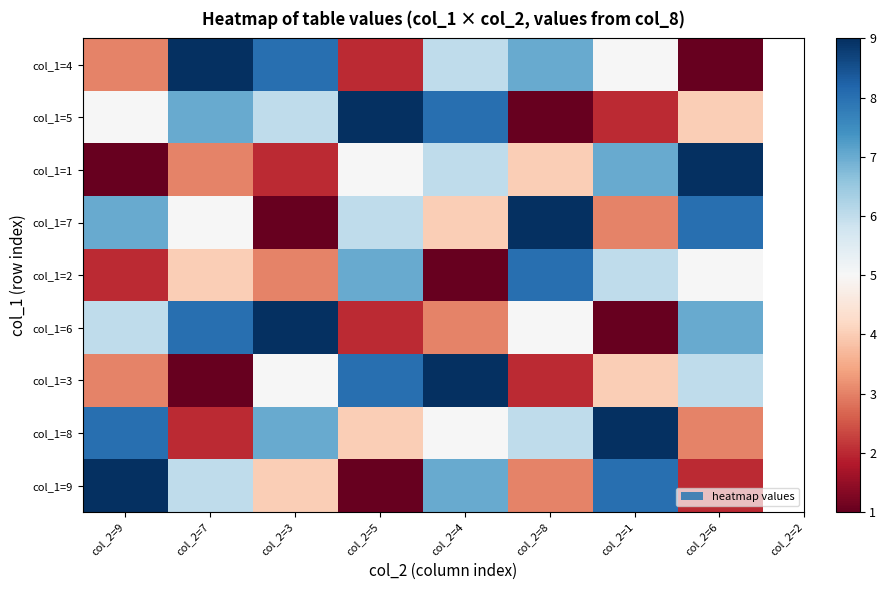

Reading left to right, list all the values displayed in this chart.

col_1=4: col_2=9=3	col_2=7=9	col_2=3=8	col_2=5=2	col_2=4=6	col_2=8=7	col_2=1=5	col_2=6=1
col_1=5: col_2=9=5	col_2=7=7	col_2=3=6	col_2=5=9	col_2=4=8	col_2=8=1	col_2=1=2	col_2=6=4
col_1=1: col_2=9=1	col_2=7=3	col_2=3=2	col_2=5=5	col_2=4=6	col_2=8=4	col_2=1=7	col_2=6=9
col_1=7: col_2=9=7	col_2=7=5	col_2=3=1	col_2=5=6	col_2=4=4	col_2=8=9	col_2=1=3	col_2=6=8
col_1=2: col_2=9=2	col_2=7=4	col_2=3=3	col_2=5=7	col_2=4=1	col_2=8=8	col_2=1=6	col_2=6=5
col_1=6: col_2=9=6	col_2=7=8	col_2=3=9	col_2=5=2	col_2=4=3	col_2=8=5	col_2=1=1	col_2=6=7
col_1=3: col_2=9=3	col_2=7=1	col_2=3=5	col_2=5=8	col_2=4=9	col_2=8=2	col_2=1=4	col_2=6=6
col_1=8: col_2=9=8	col_2=7=2	col_2=3=7	col_2=5=4	col_2=4=5	col_2=8=6	col_2=1=9	col_2=6=3
col_1=9: col_2=9=9	col_2=7=6	col_2=3=4	col_2=5=1	col_2=4=7	col_2=8=3	col_2=1=8	col_2=6=2